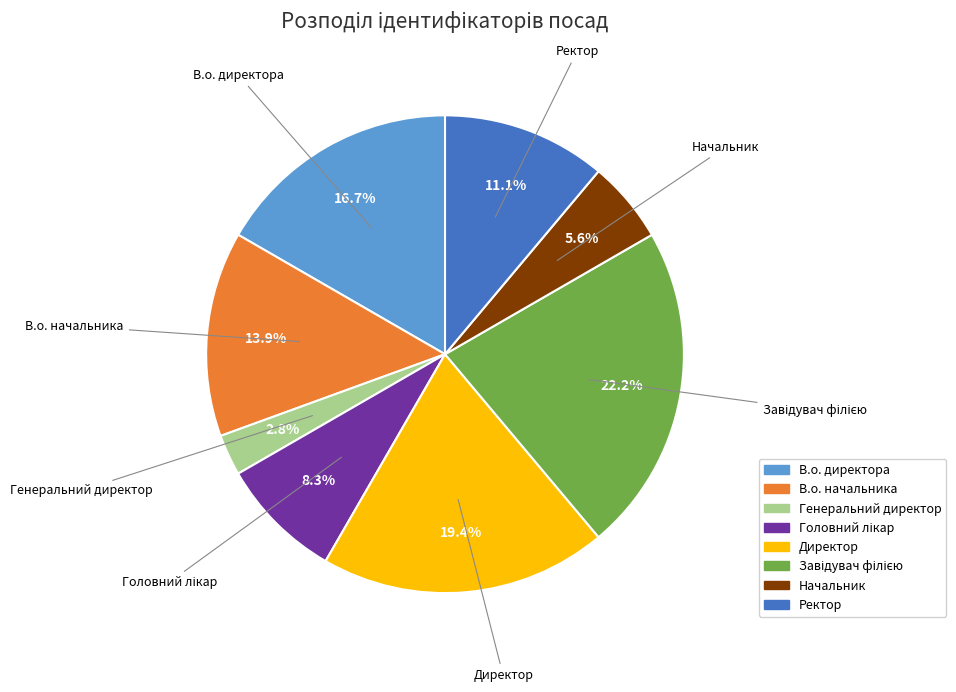

What is the ratio of the value at В.о. директора to the value at В.о. начальника?

1.2